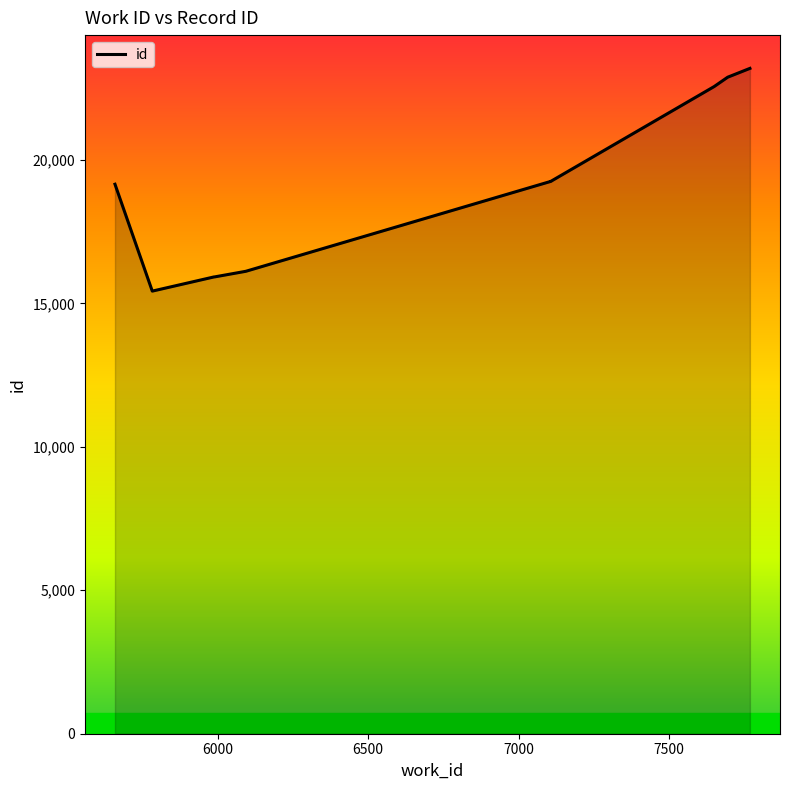

What is the greatest value displayed?

23192